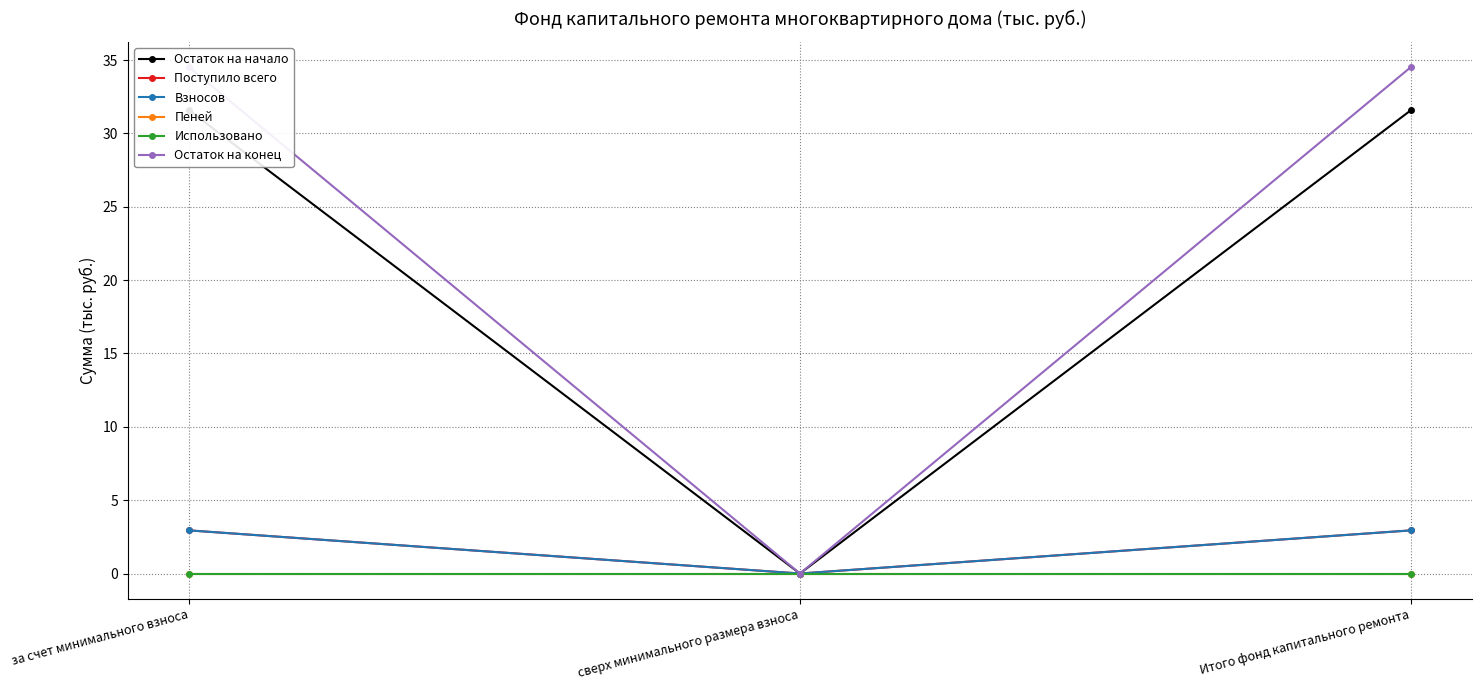

At which label does Использовано reach its peak?

за счет минимального взноса